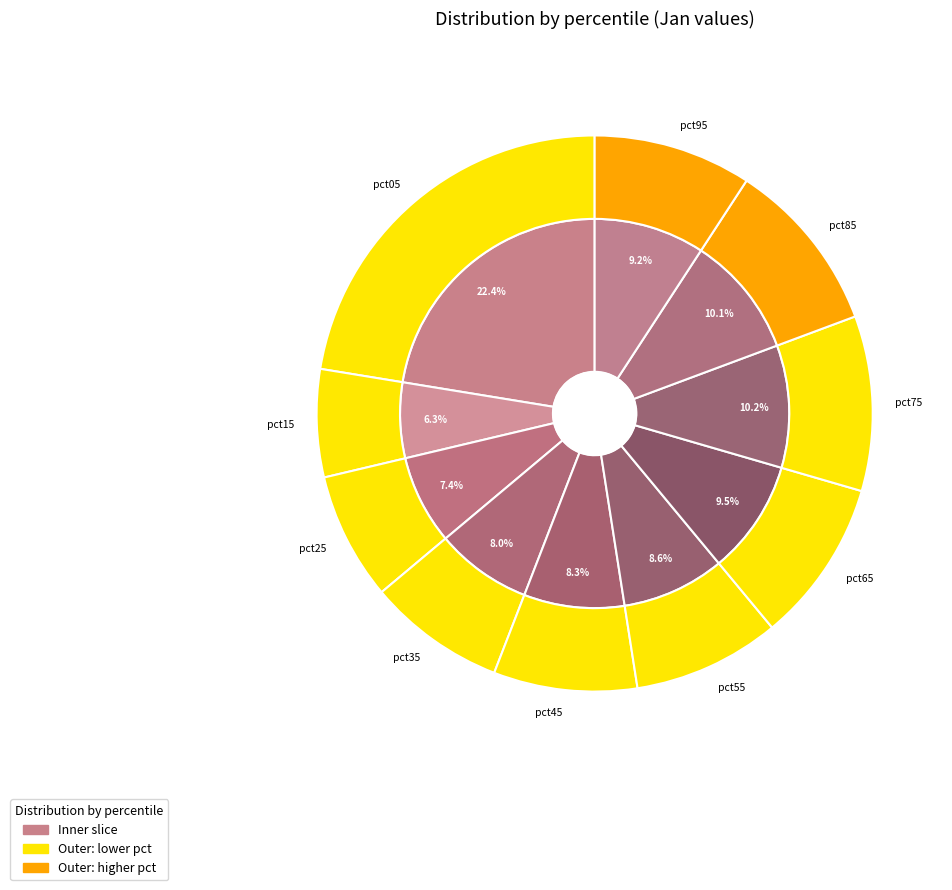

To the nearest percent, what percentage of the pie is pct15?

6%